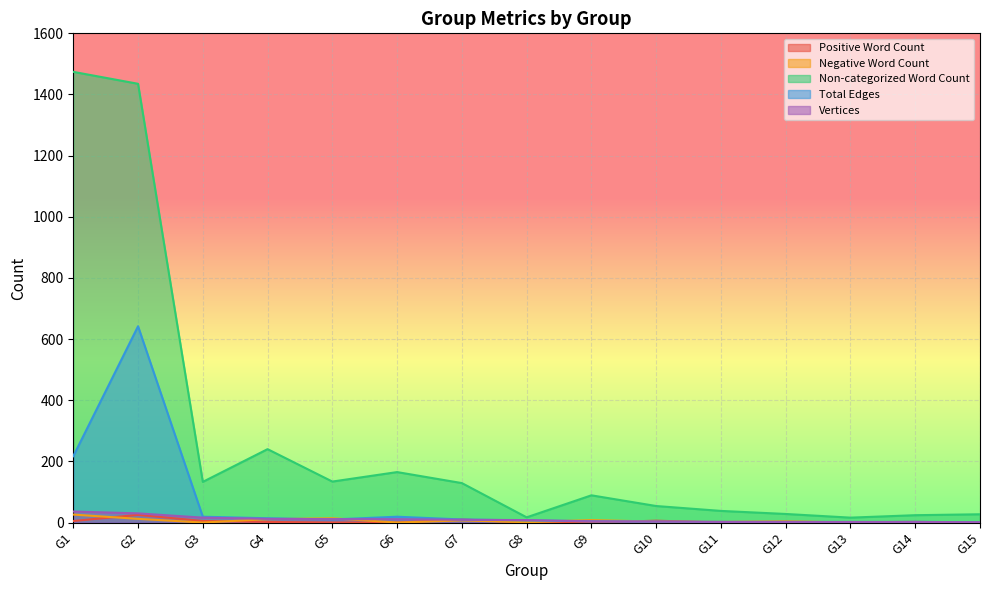

How many lines are shown in the chart?

5